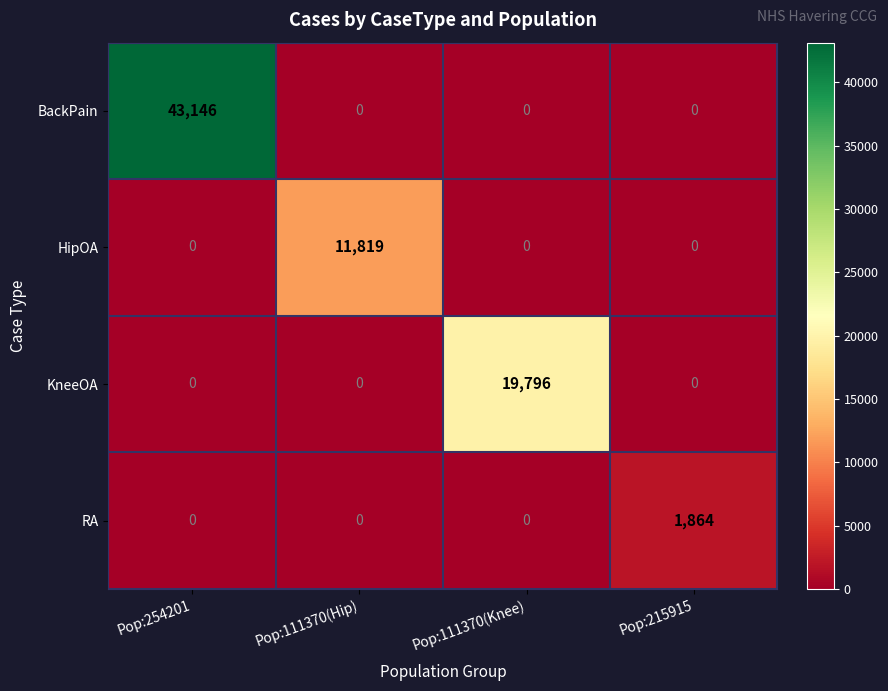

The HipOA series shows 0 at Pop:254201. True or false?

True